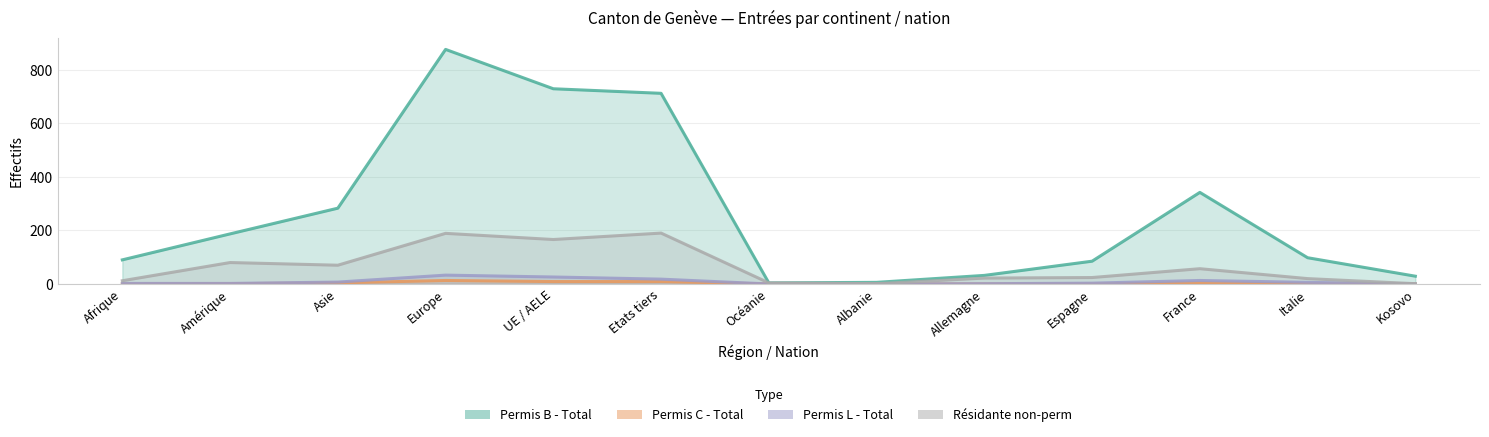

What is the value of the Permis L - Total point at the 1st from the left?

2